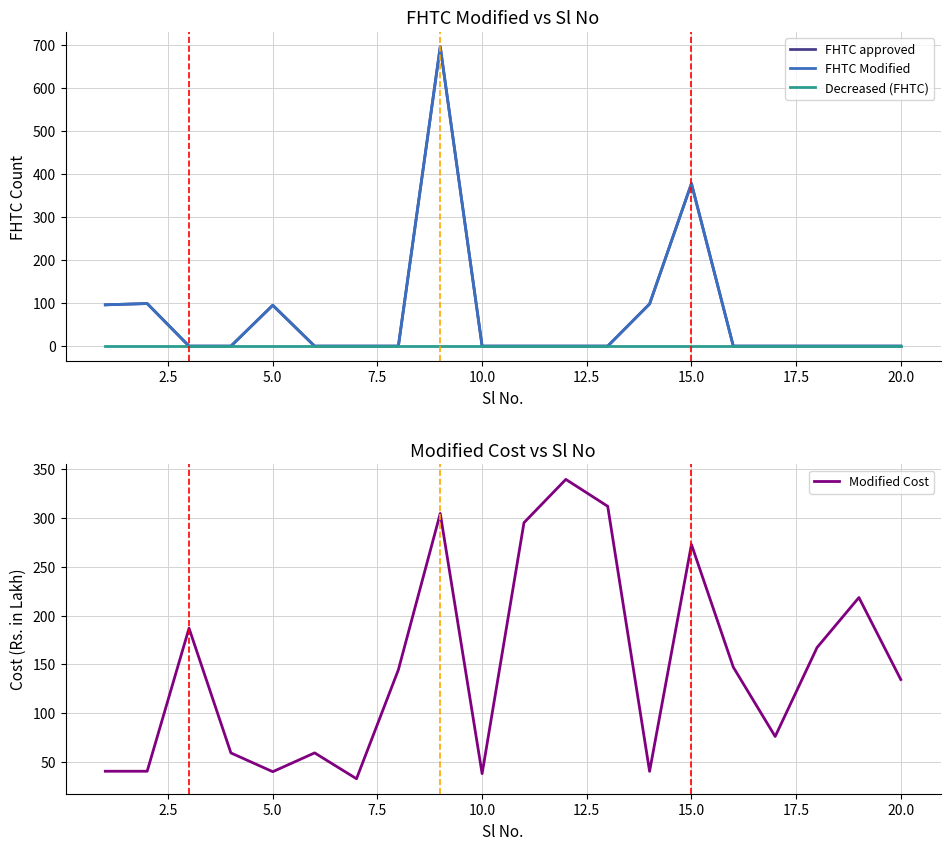

What is the highest value of the Modified Cost series?

339.4